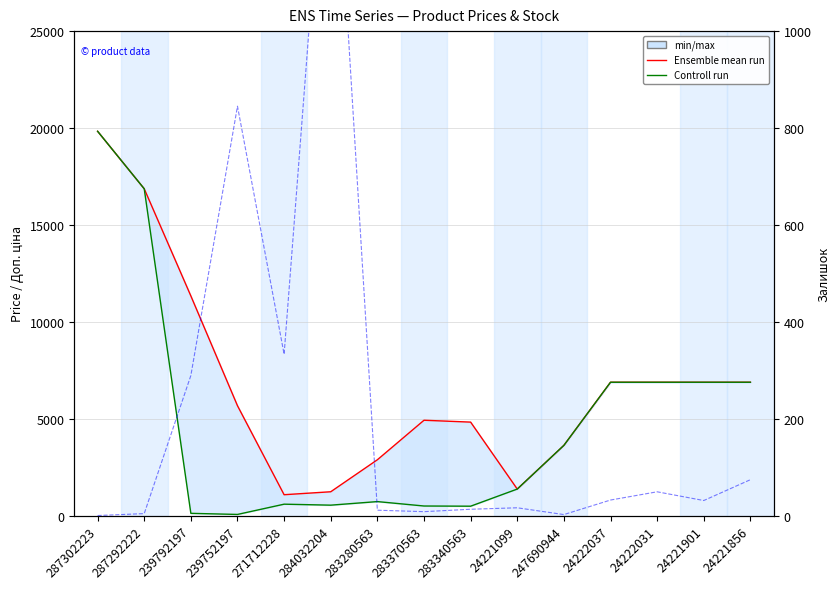

Count the number of data series in this chart.

3